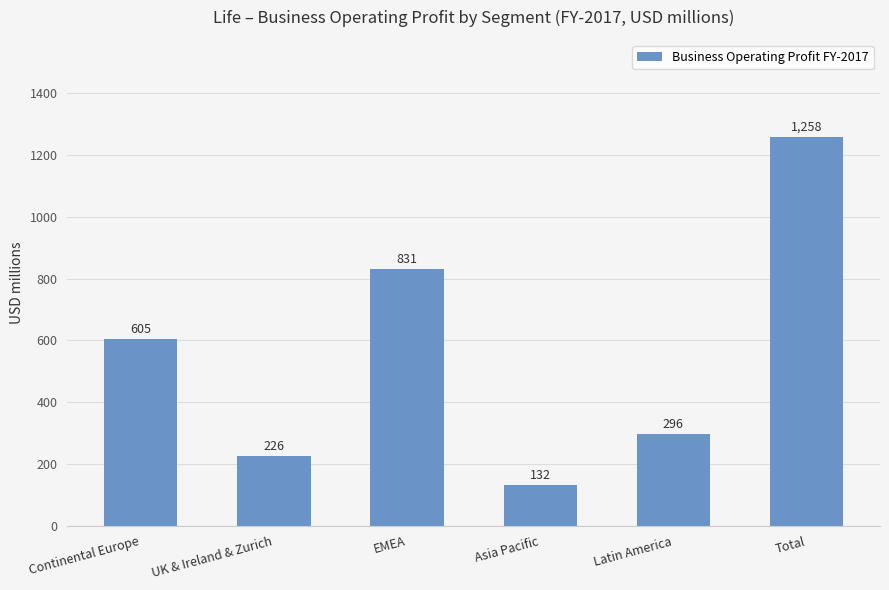

What is the sum of the values at Latin America and Asia Pacific?

428.3